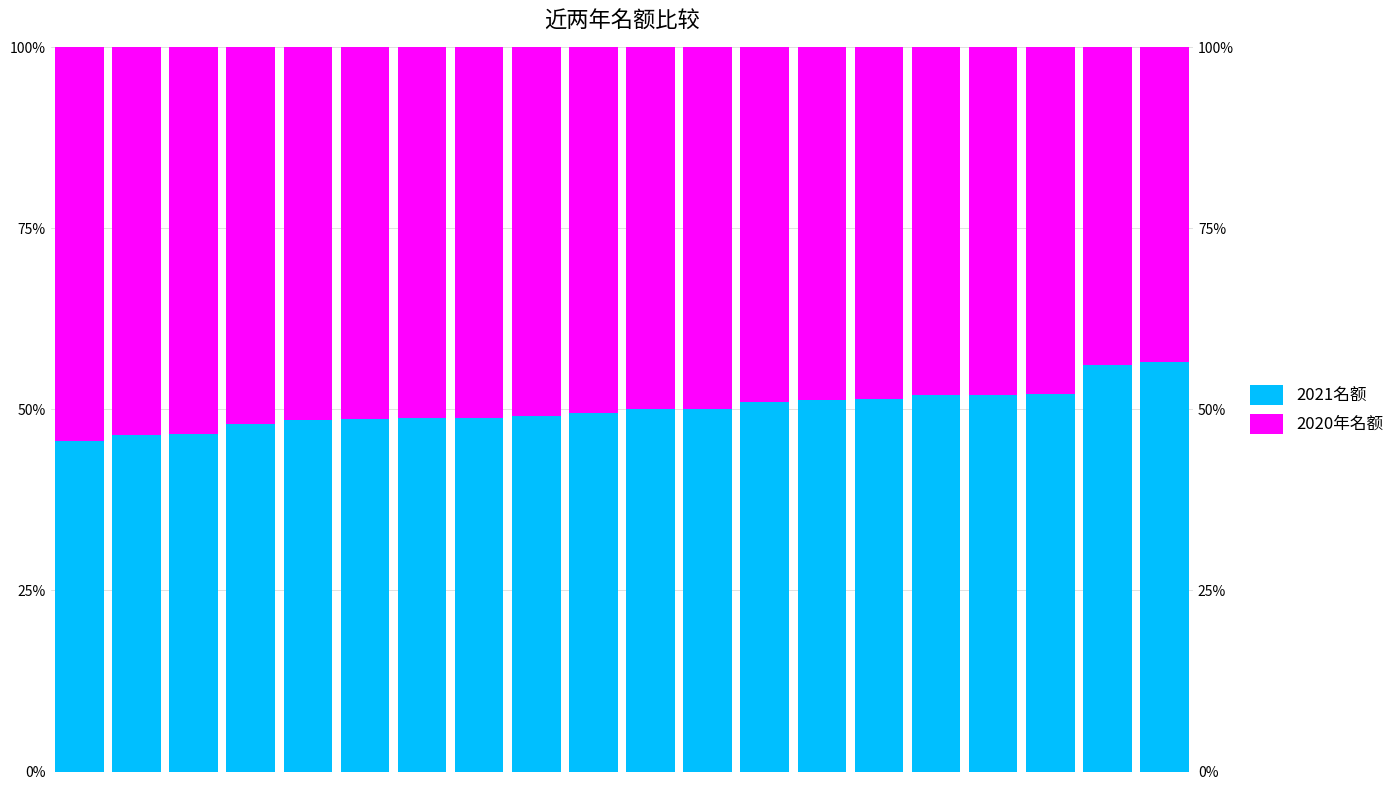

At 5, list the series in order from smallest to largest.

2021名额, 2020年名额